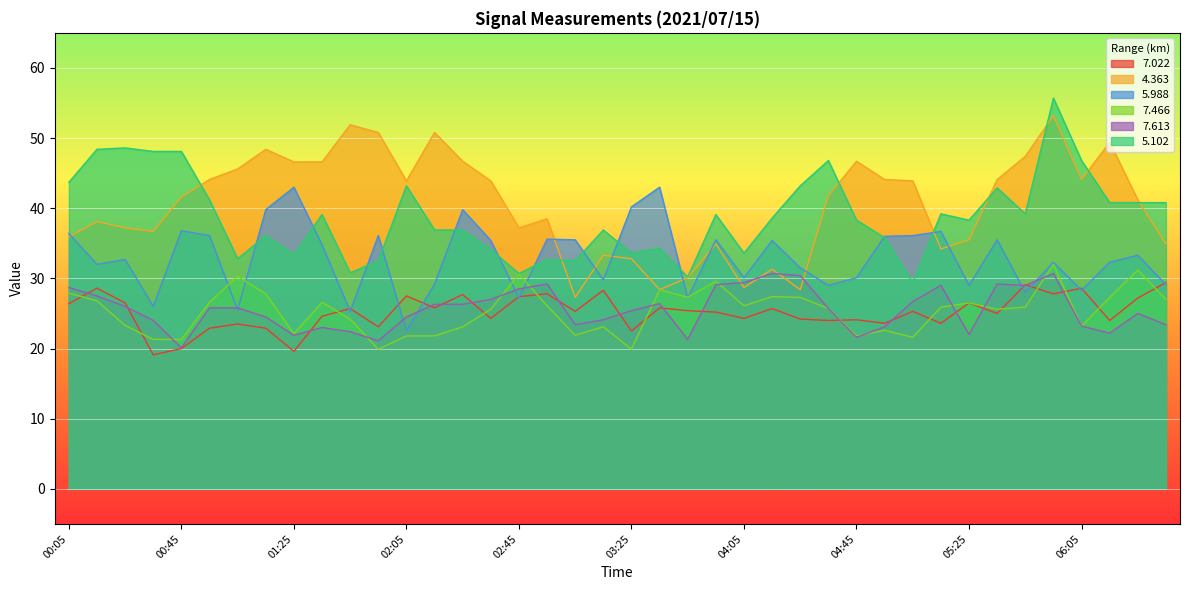

Rank the series by their maximum value, from lowest to highest.

7.022, 7.613, 7.466, 5.988, 4.363, 5.102